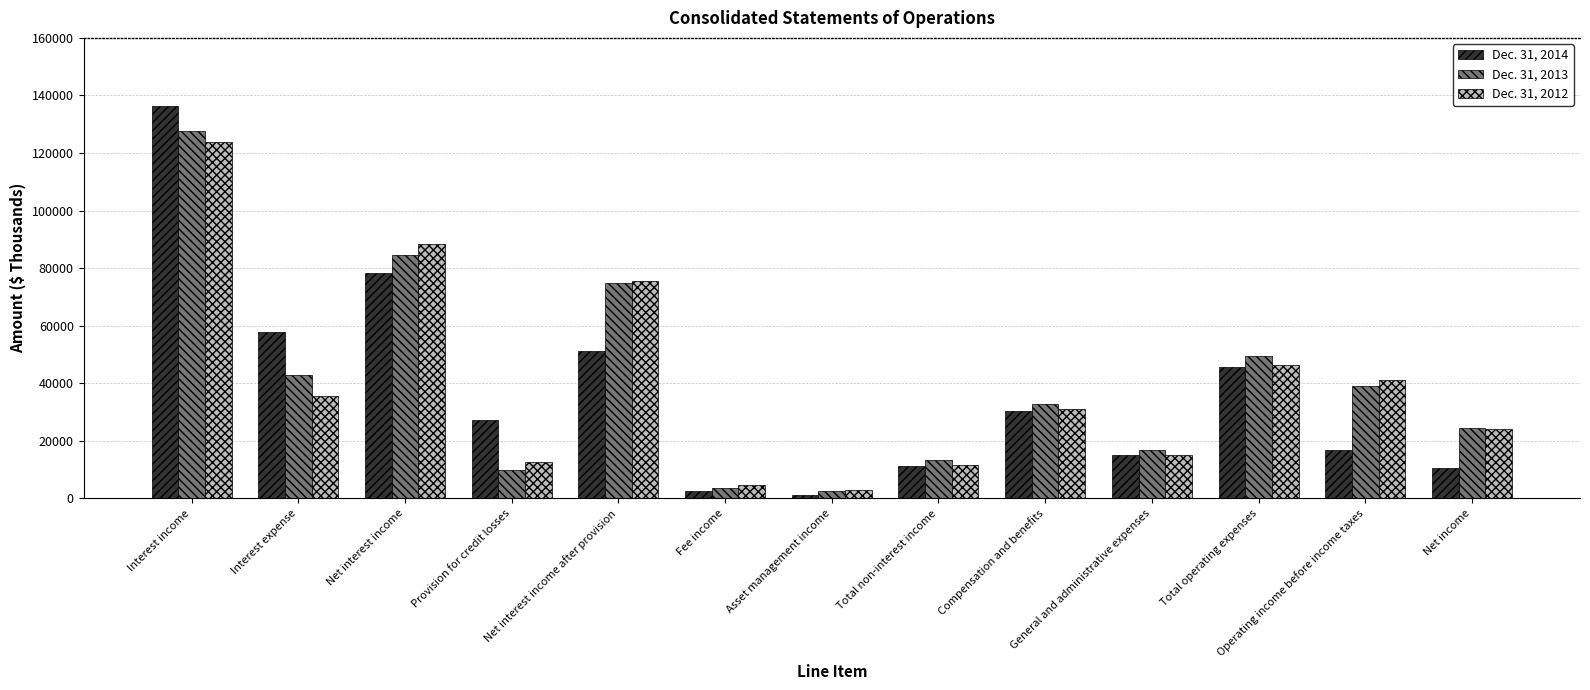

Is it true that Dec. 31, 2013 equals 49398 at Total operating expenses?

True